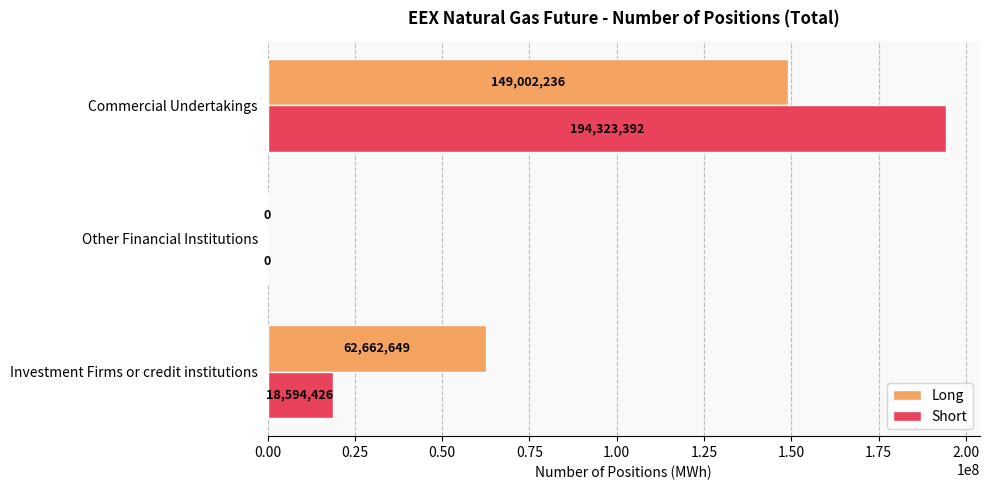

Is it true that Short equals 111905938 at Other Financial Institutions?

False